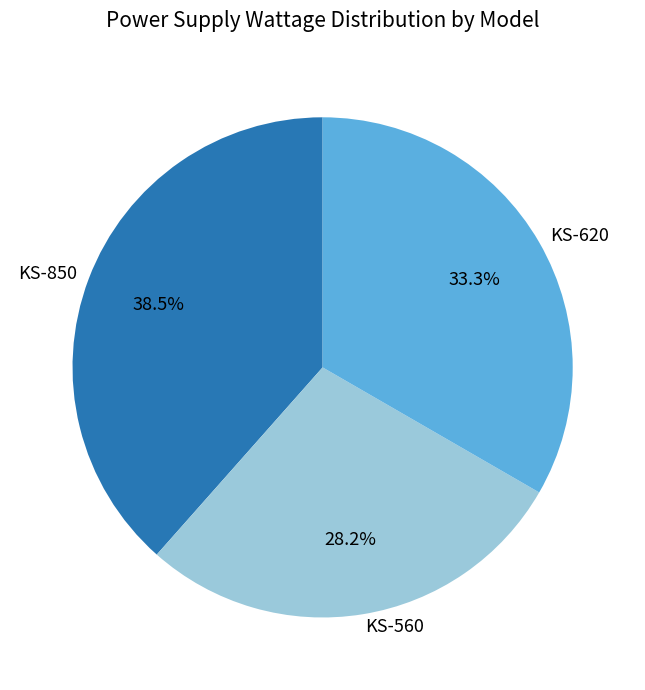

To the nearest percent, what is the difference between the KS-620 and KS-560 slice percentages?

5%